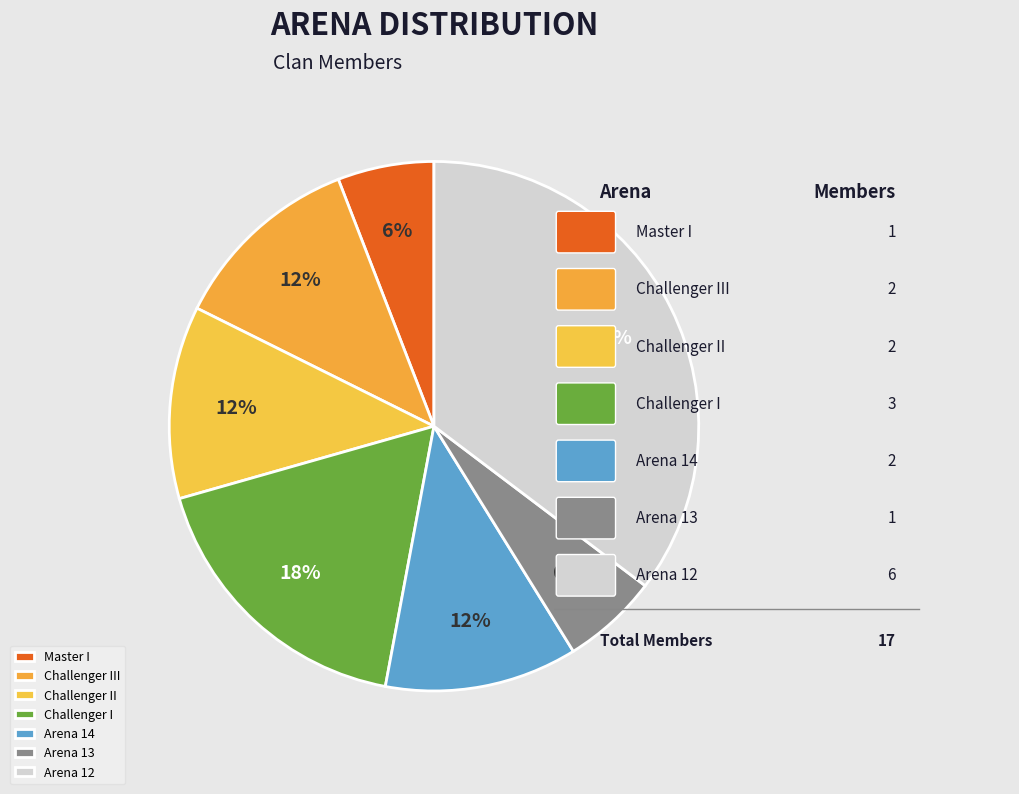

To the nearest percent, what portion does Arena 13 represent?

6%